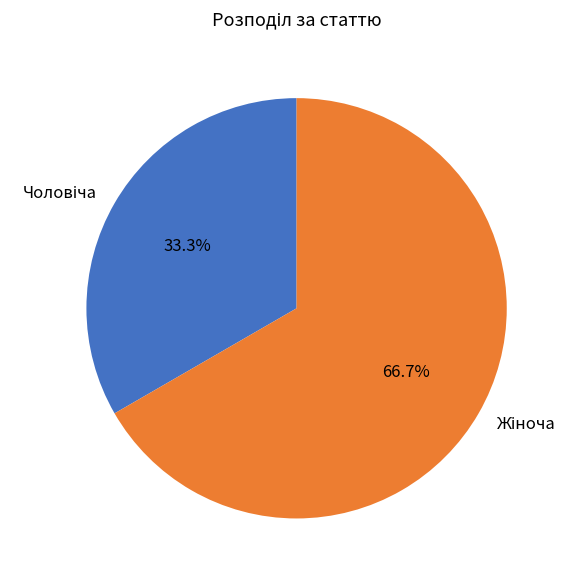

Is there a majority slice in this chart?

Yes